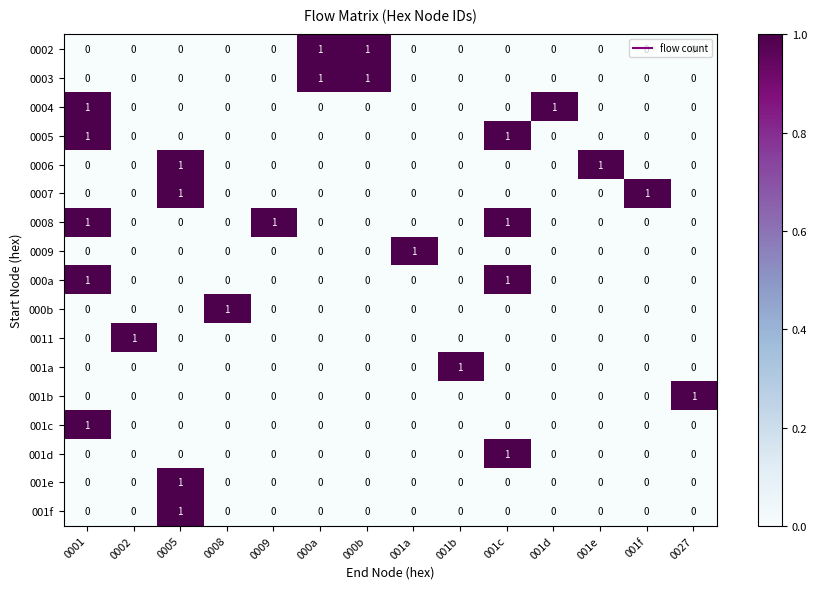

How many 000a values are between 0 and 1?

14